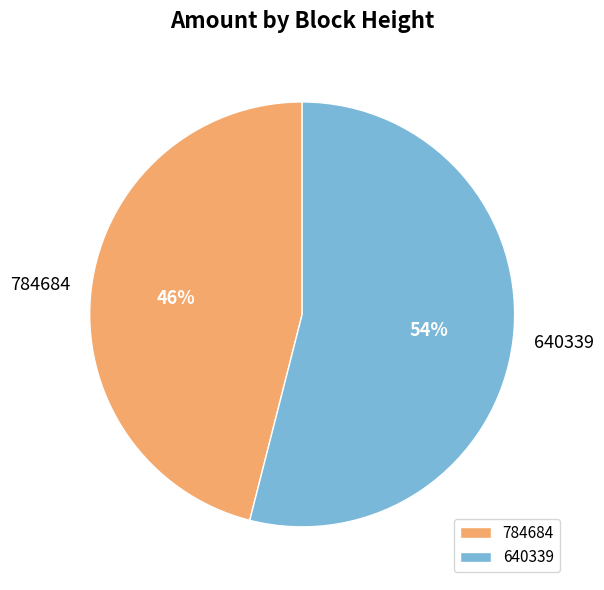

To the nearest percent, what percentage of the pie is 784684?

46%